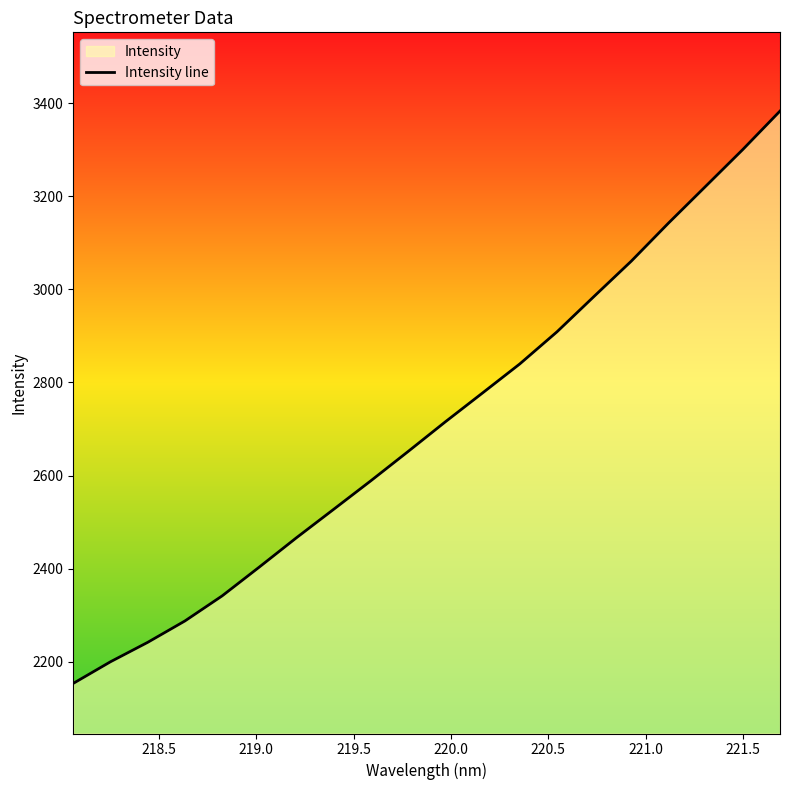

What is the difference between the maximum and minimum values?

1229.6